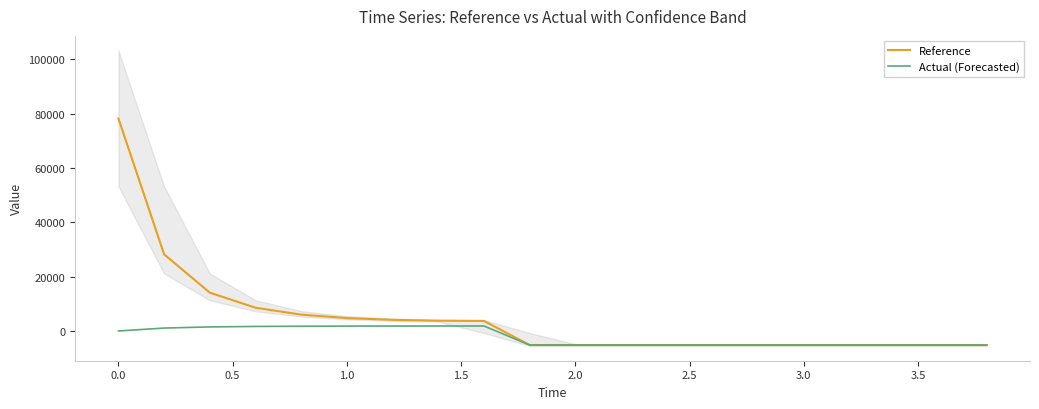

What is the minimum value for Actual (Forecasted)?

-5178.2